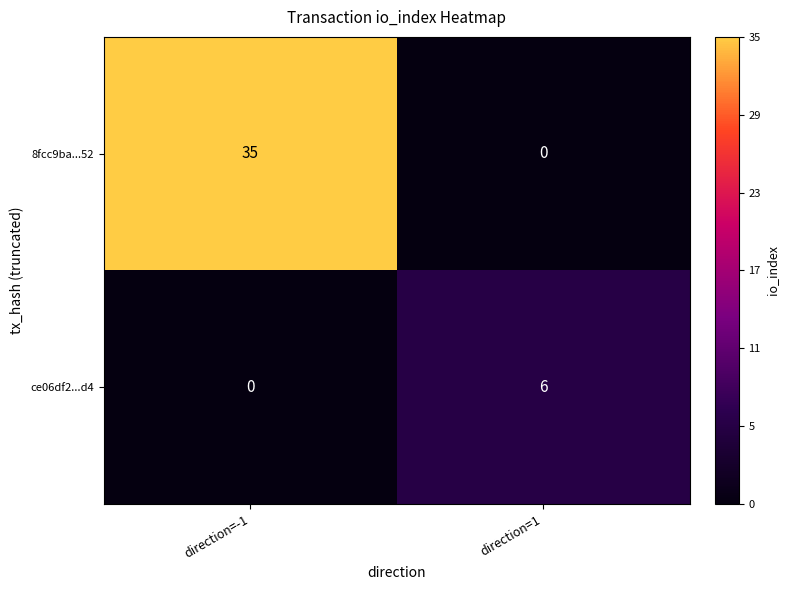

What is the difference between the highest and lowest values at direction=-1?

35